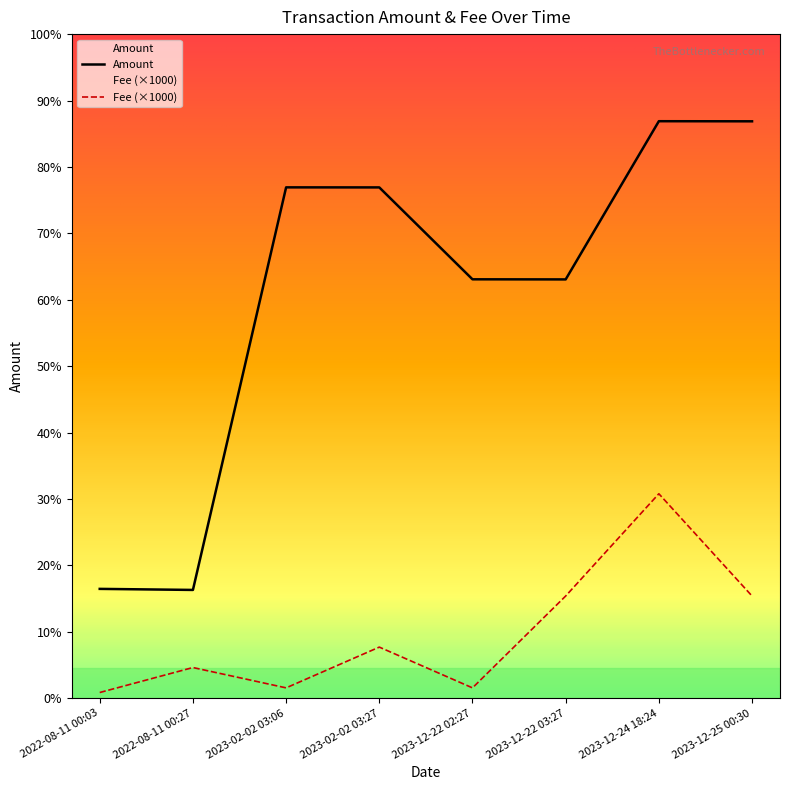

Which series has the largest total across all categories?

Amount